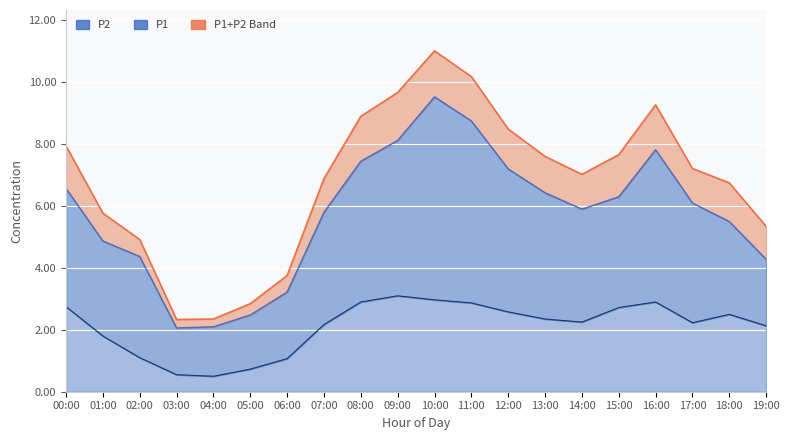

True or false: P2 has a value of 2.1 at 19:00.

True